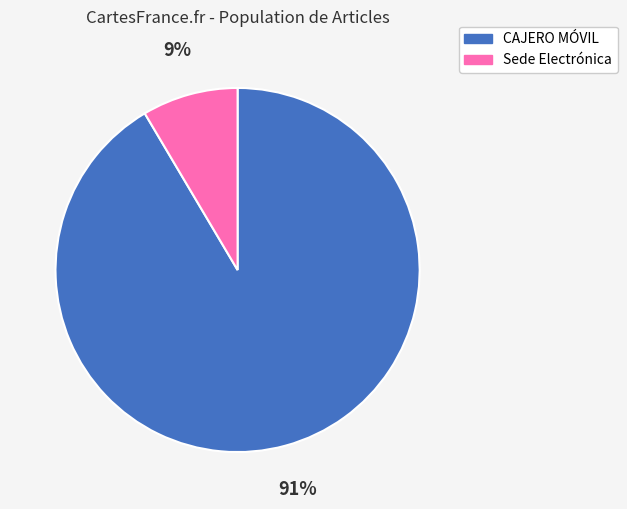

How many slices are in this pie chart?

2